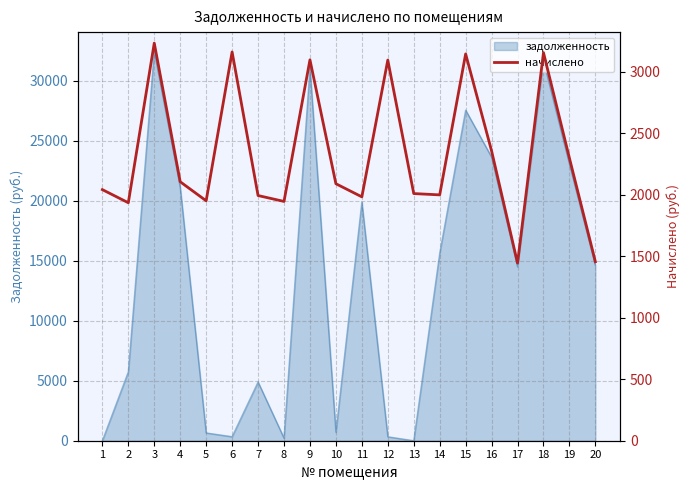

What is the highest value of the задолженность series?

32438.1